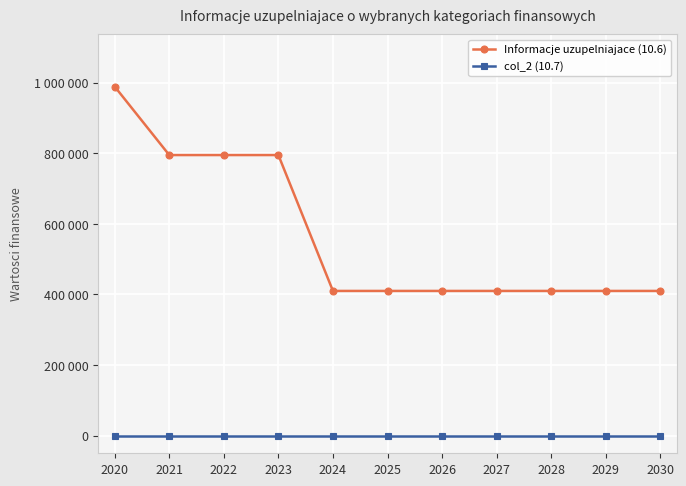

Does the chart display data point markers on the line(s)?

Yes